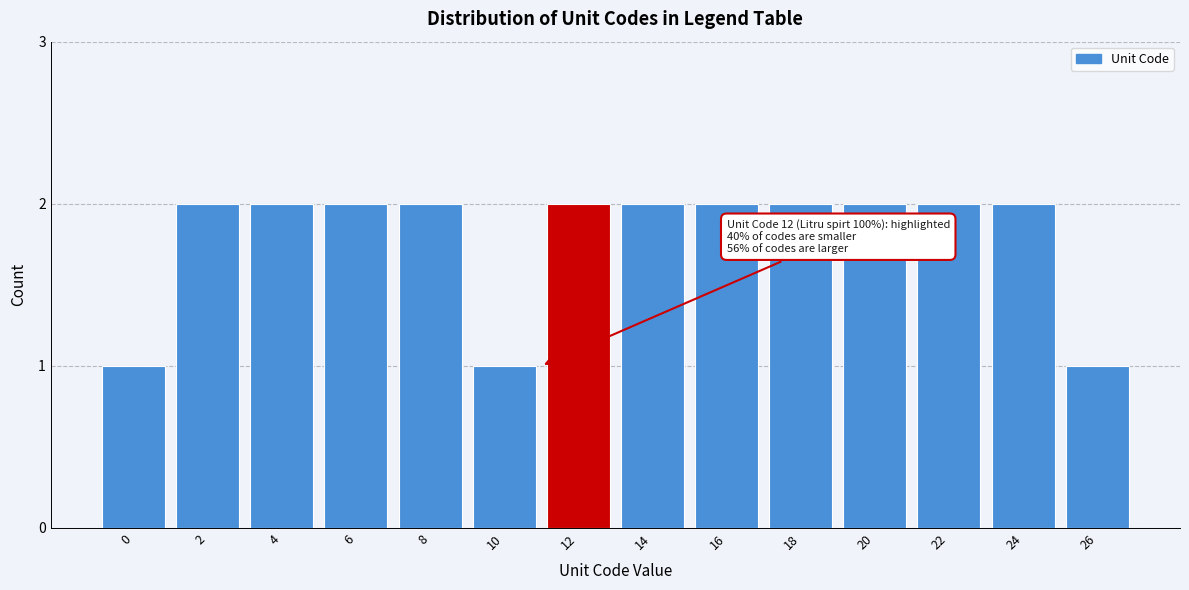

Reading left to right, transcribe all the data shown in this chart.

0=1	2=2	4=2	6=2	8=2	10=1	12=2	14=2	16=2	18=2	20=2	22=2	24=2	26=1